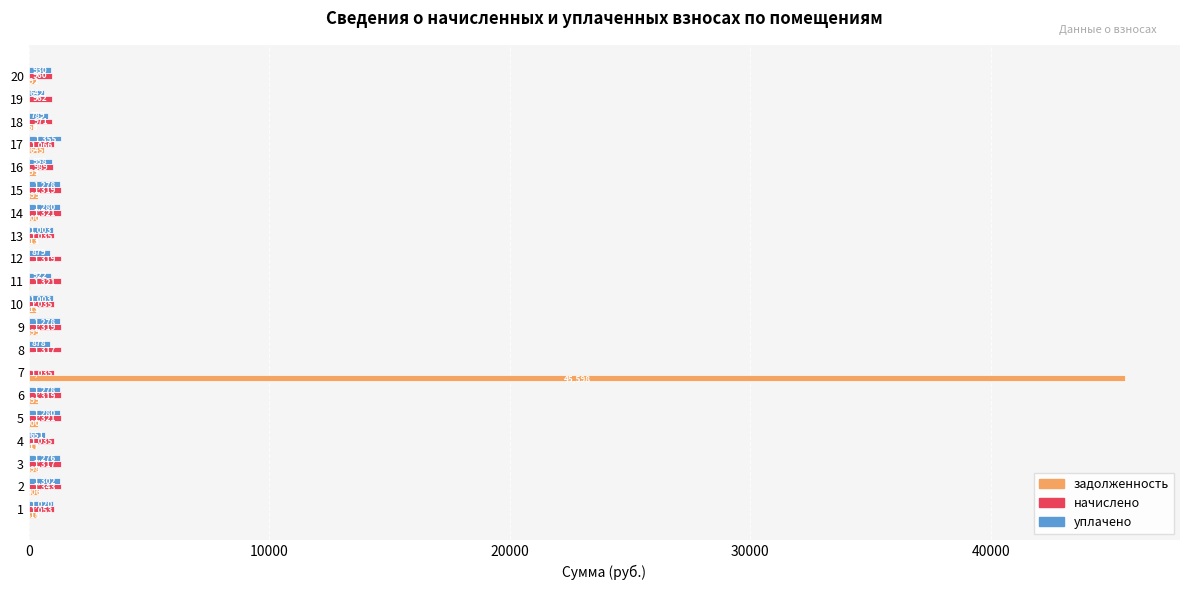

Is it true that уплачено equals 0.0 at 7?

True